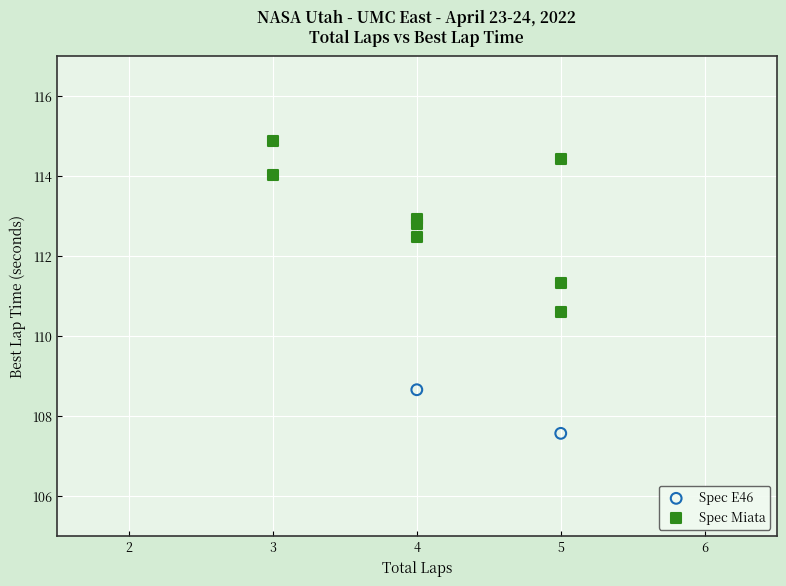

What are all the series names shown in the legend?

Spec E46, Spec Miata